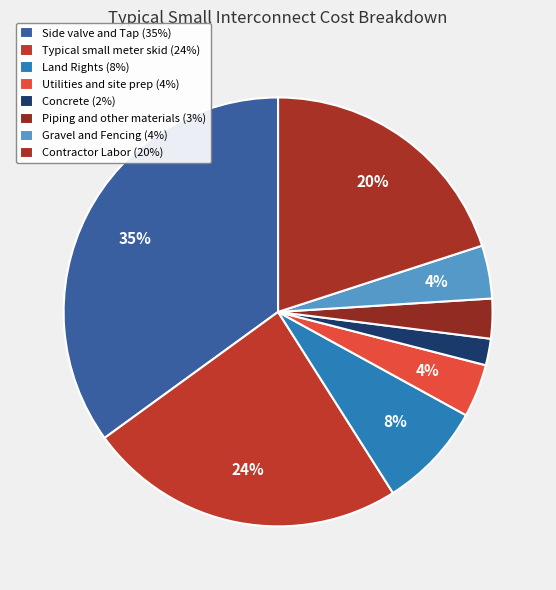

True or false: Typical small meter skid accounts for 39% of the total.

False